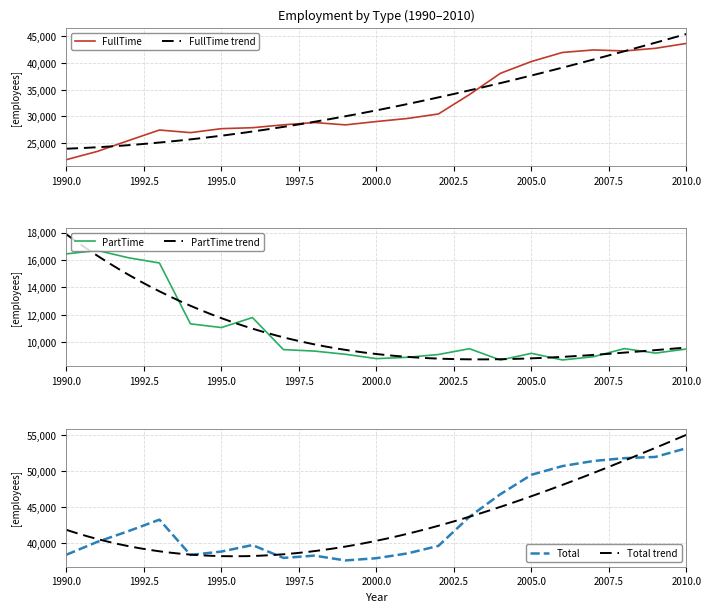

Read the FullTime value at 2000.0.

29045